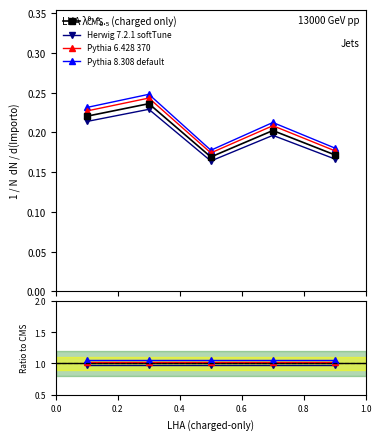

What is the highest value of the CMS series?

0.2